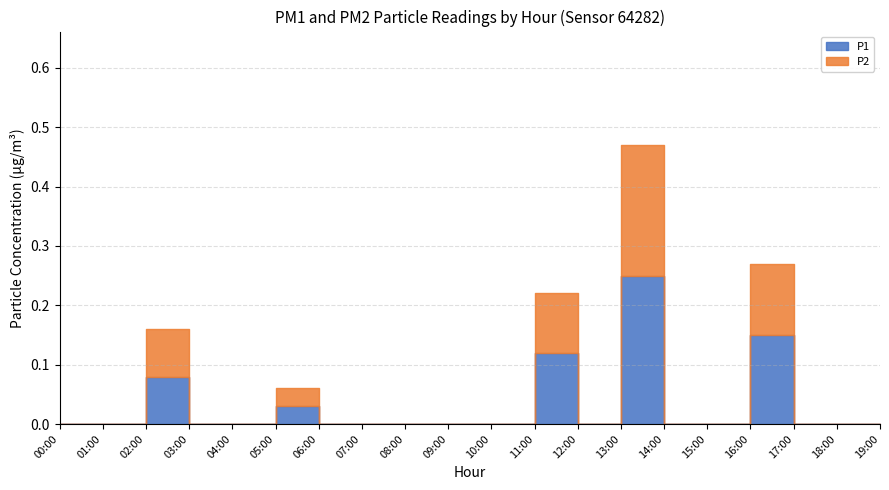

Which series has the largest total across all categories?

P1